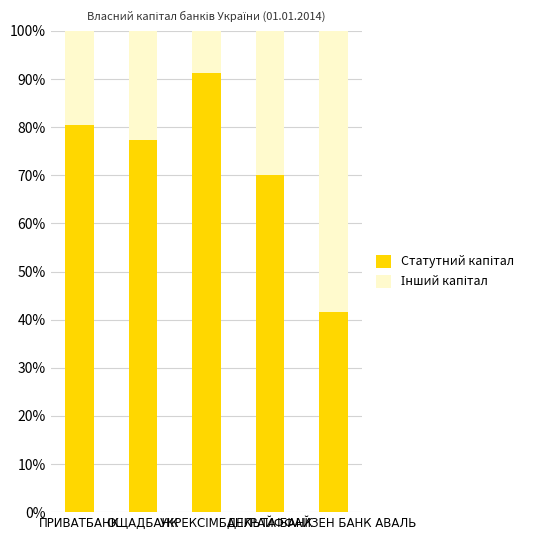

Which series has the largest range (max minus min)?

Статутний капітал